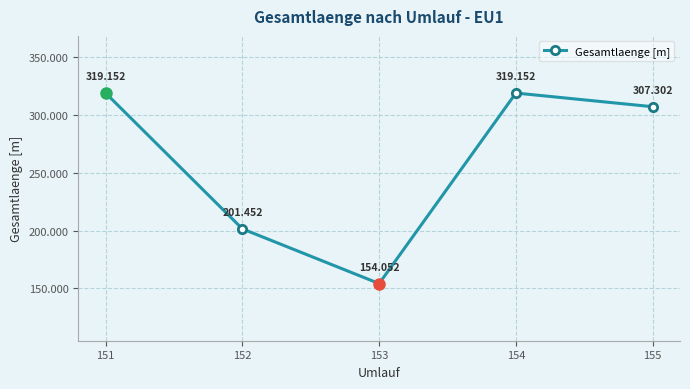

Does the chart have visible grid lines?

Yes